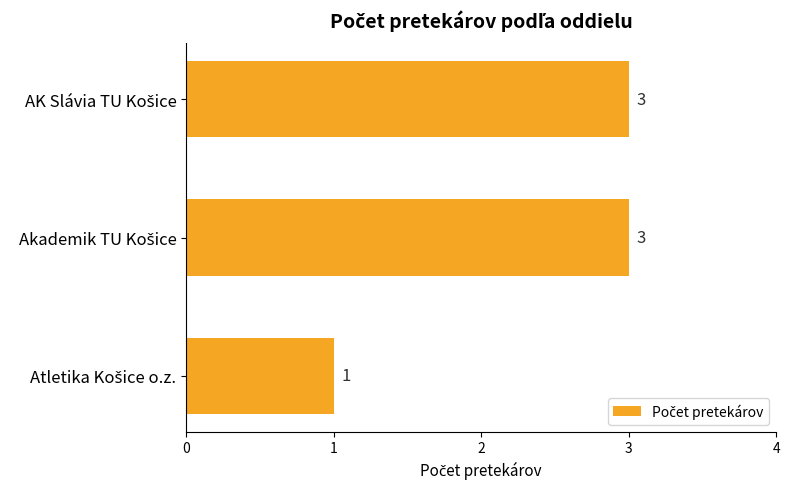

What is the sum of all values?

7